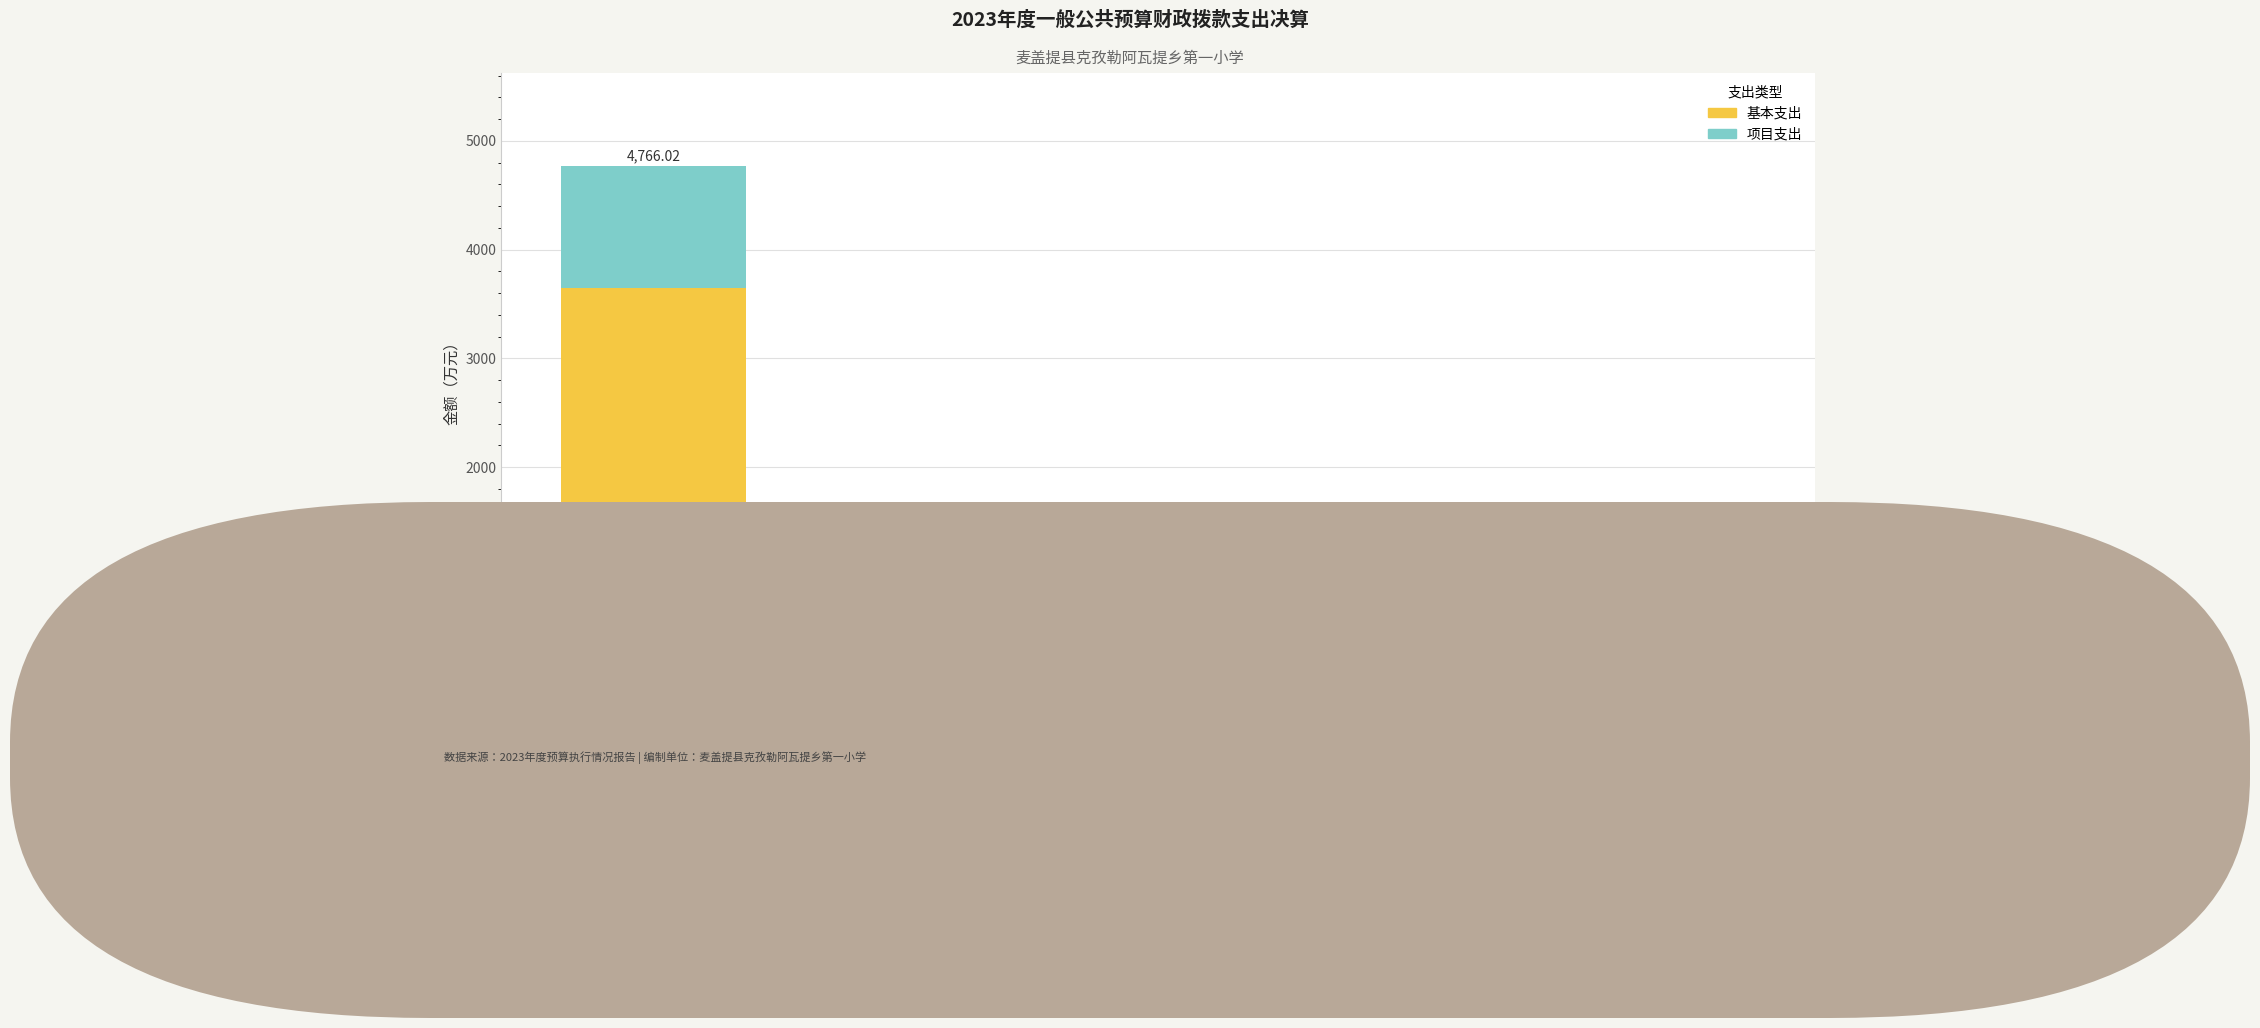

Which category has the highest value in the 基本支出 series?

小学教育